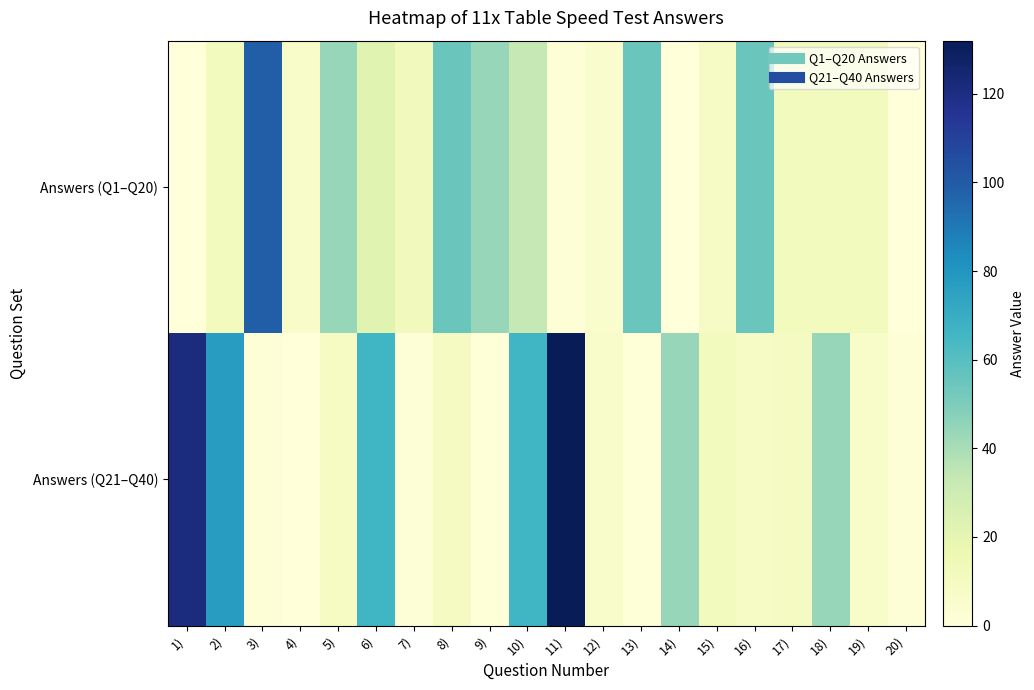

Reading left to right, list all the values displayed in this chart.

Answers (Q1–Q20): 1)=0	2)=11	3)=99	4)=7	5)=44	6)=22	7)=12	8)=55	9)=44	10)=33	11)=2	12)=5	13)=55	14)=0	15)=8	16)=55	17)=11	18)=11	19)=11	20)=0
Answers (Q21–Q40): 1)=121	2)=77	3)=2	4)=0	5)=9	6)=66	7)=2	8)=10	9)=1	10)=66	11)=132	12)=6	13)=1	14)=44	15)=11	16)=8	17)=10	18)=44	19)=7	20)=2